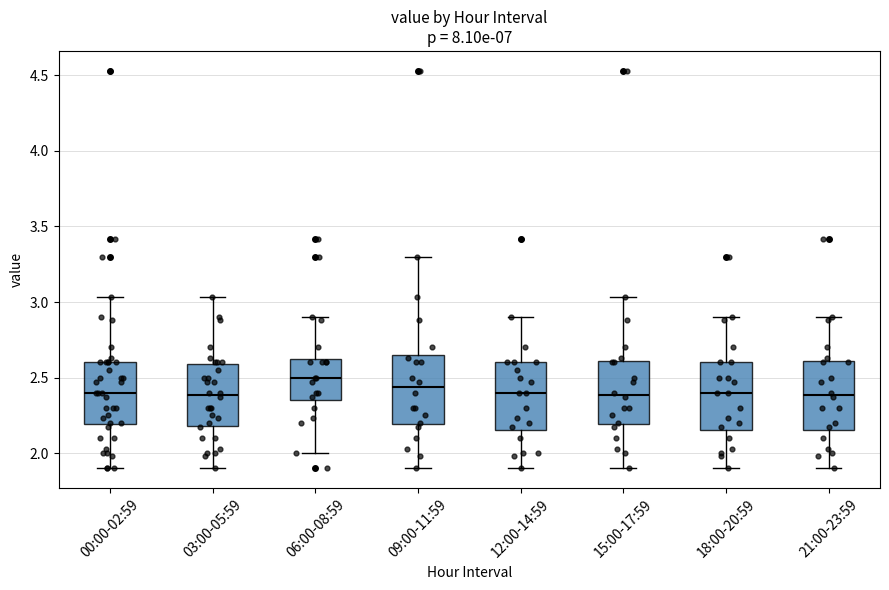

Where is the lower edge of the box for 03:00-05:59 on the y-axis? The values are not printed on the chart, so give them approximately, as read against the axis.

2.20